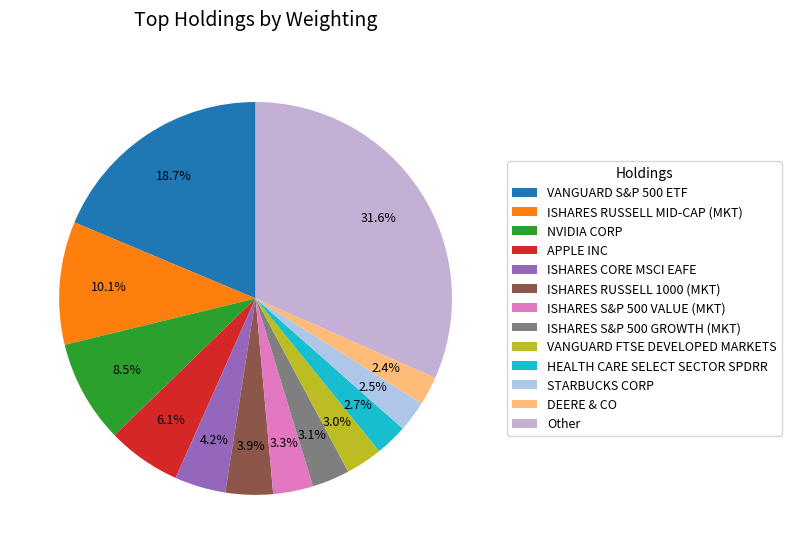

How many slices are in this pie chart?

13